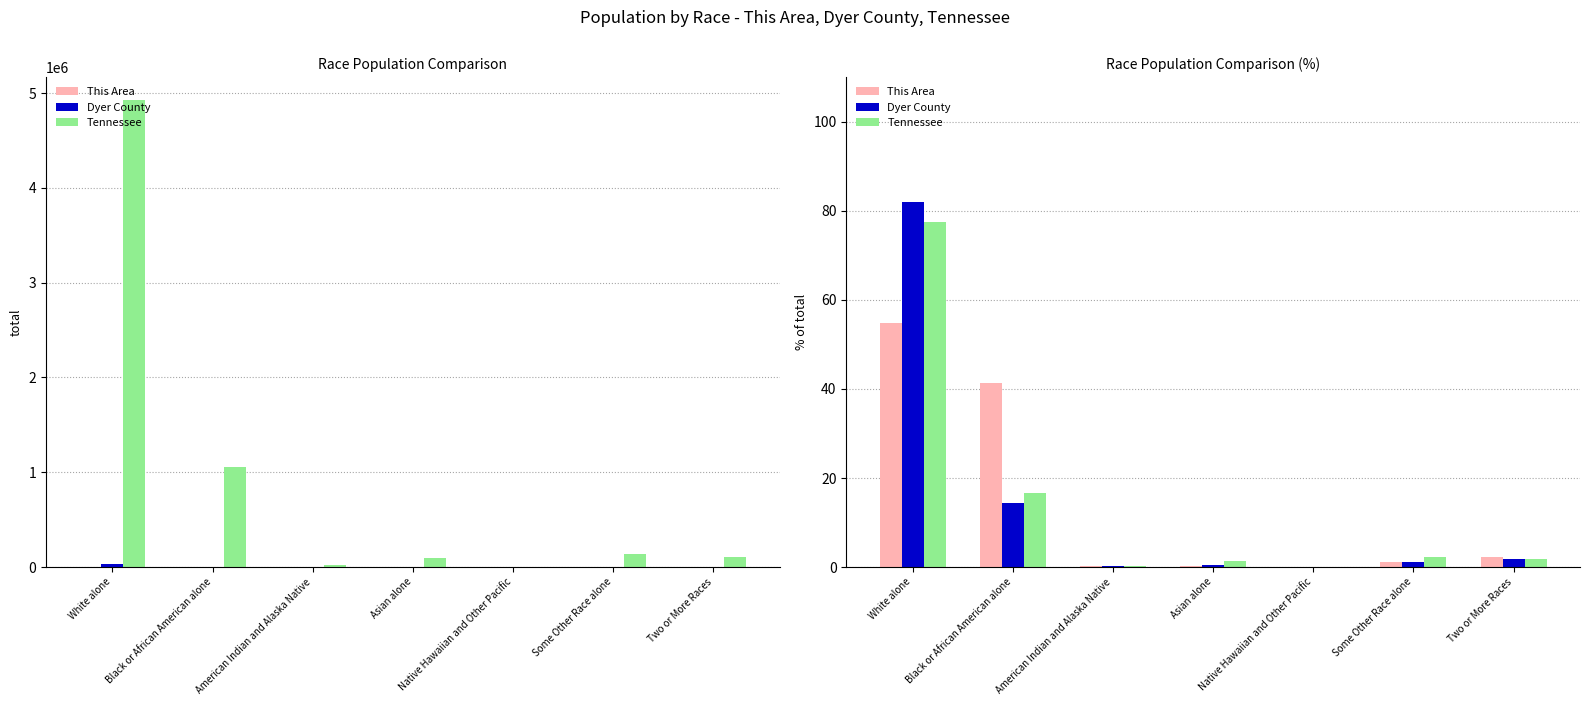

How many bars are there in total?

21